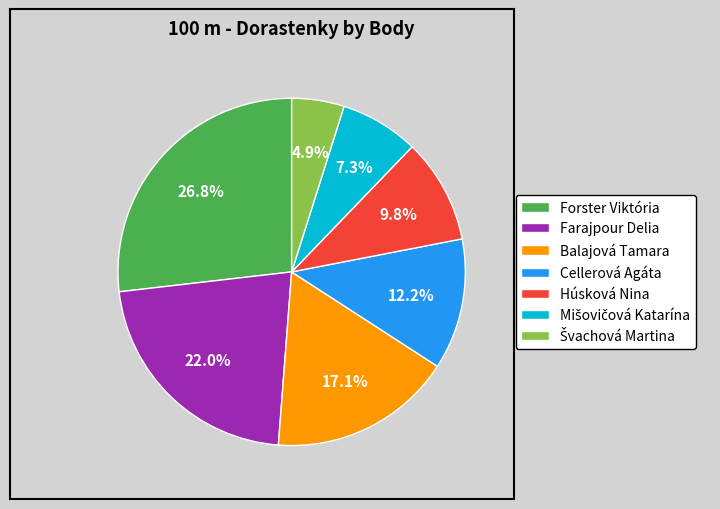

Between Forster Viktória and Cellerová Agáta, which is larger?

Forster Viktória